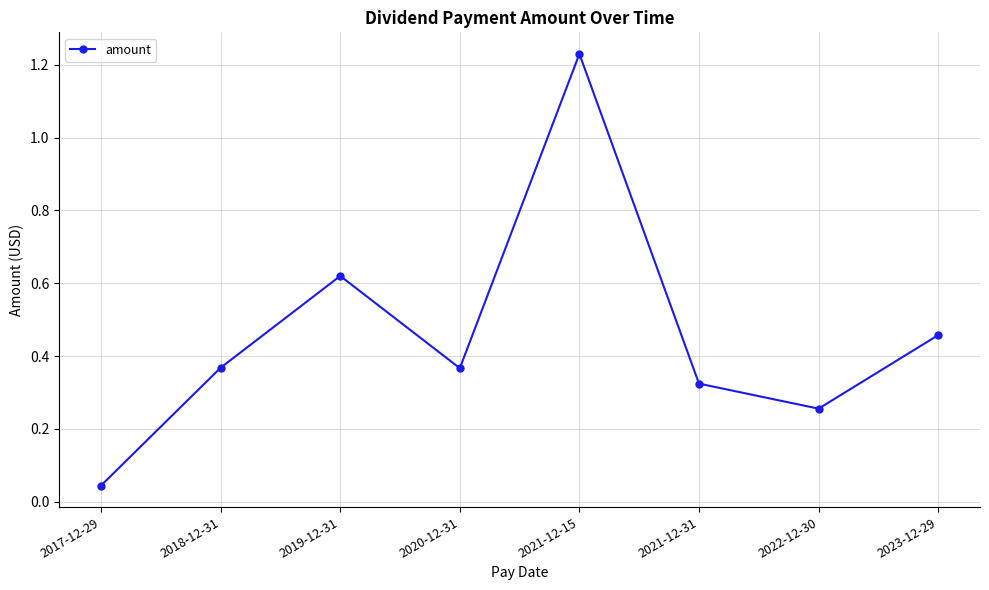

Between 2017-12-29 and 2021-12-31, which is larger?

2021-12-31